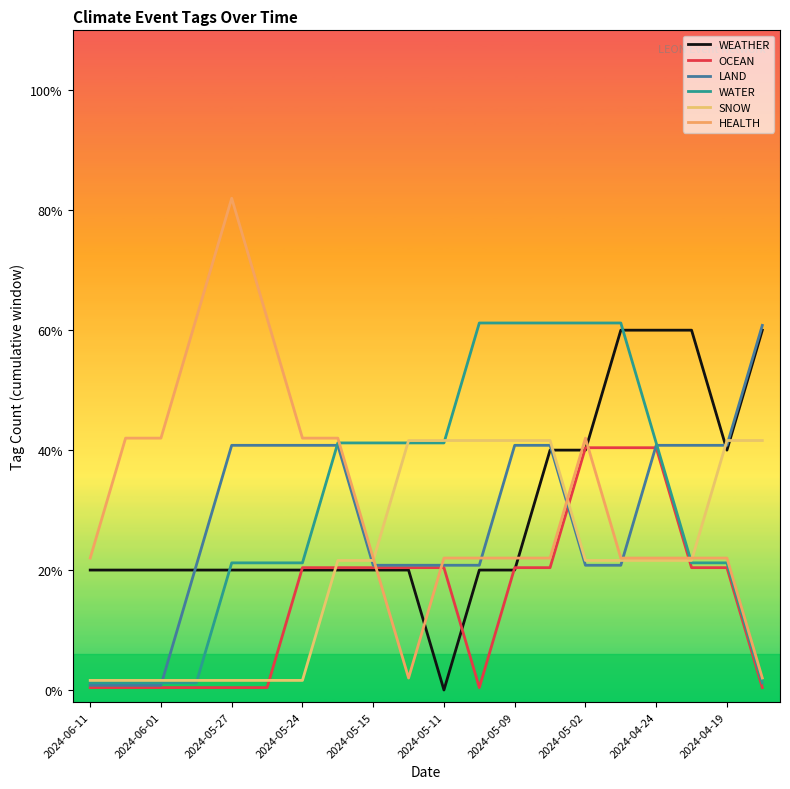

Which series has the largest range (max minus min)?

HEALTH